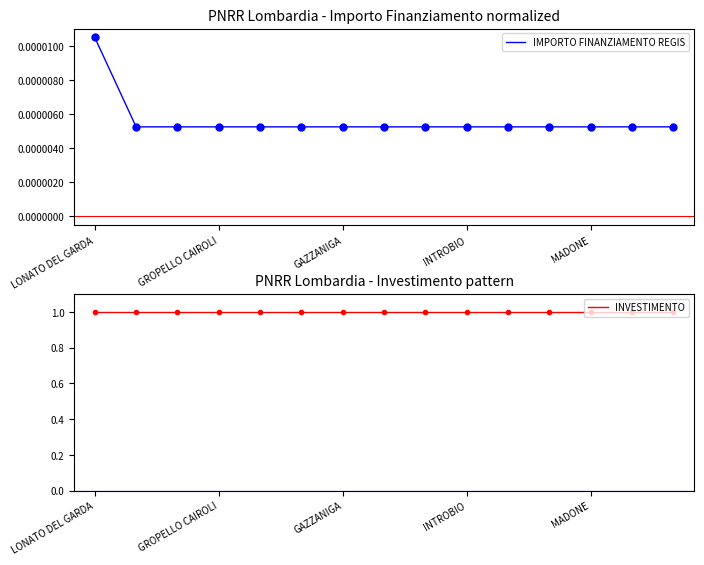

Rank the series by their average value, from lowest to highest.

IMPORTO FINANZIAMENTO REGIS, INVESTIMENTO